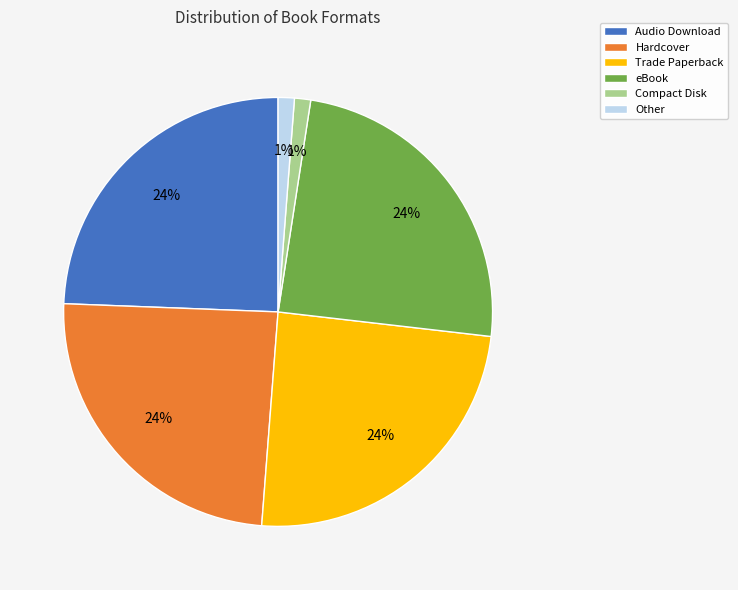

Approximately how many times larger is the value at Trade Paperback compared to Hardcover?

1.0